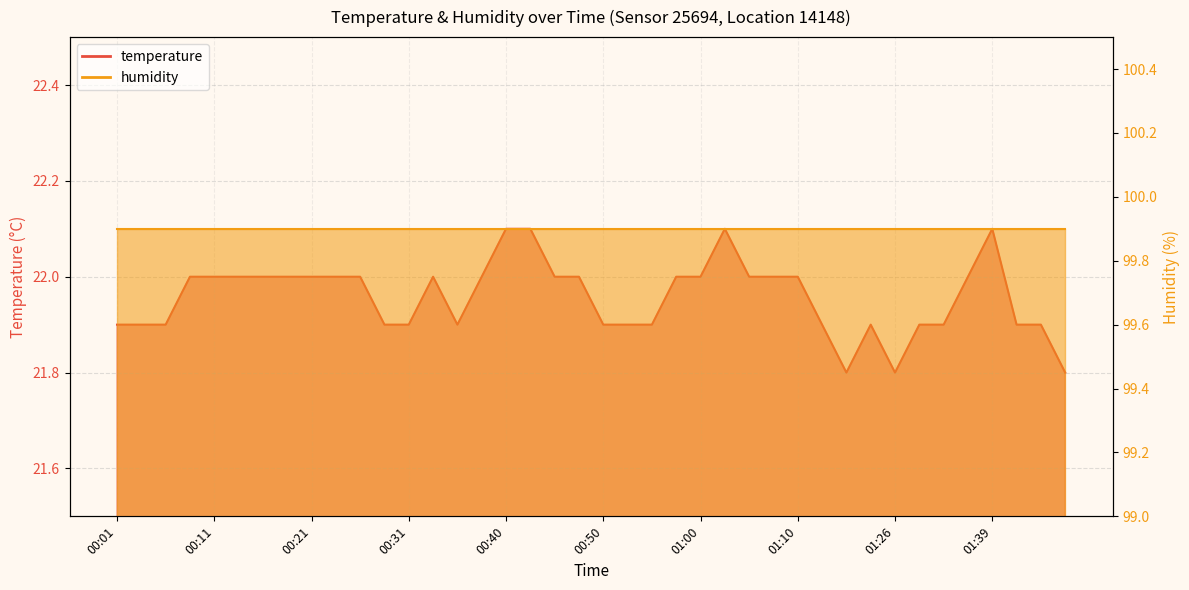

What is the difference between the values at 01:46 and 00:21?

0.2